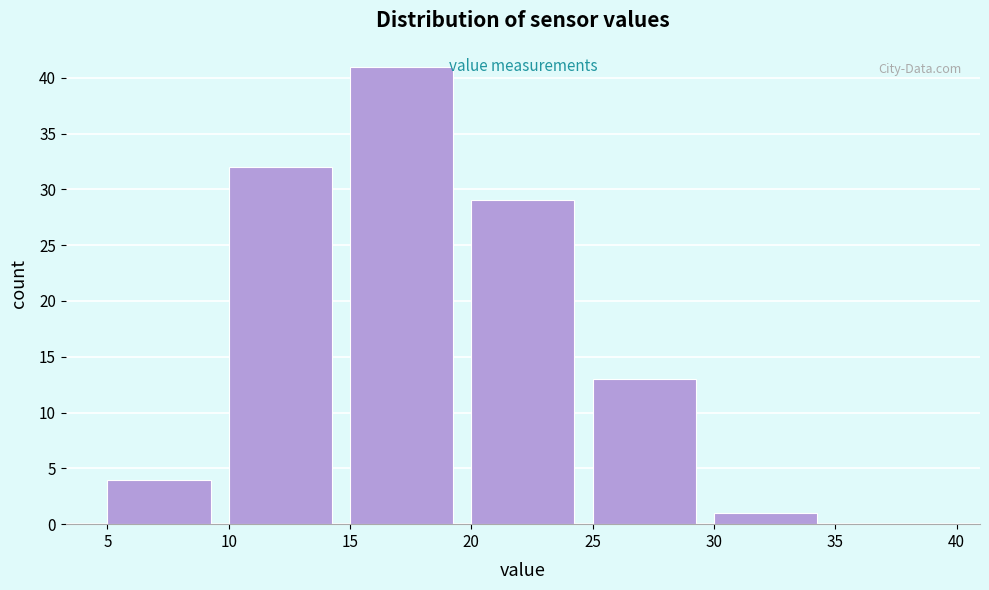

Which range on the x-axis has the tallest bar?

15 to 20